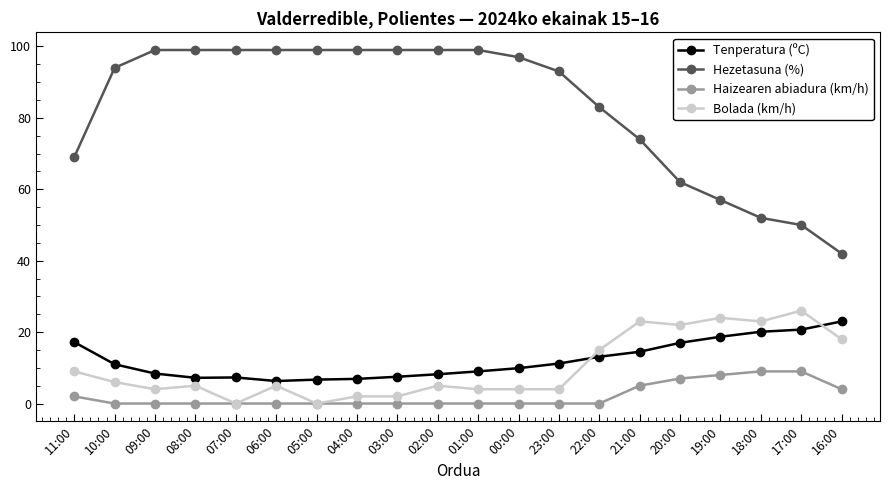

Which category has the highest value in the Tenperatura (ºC) series?

16:00